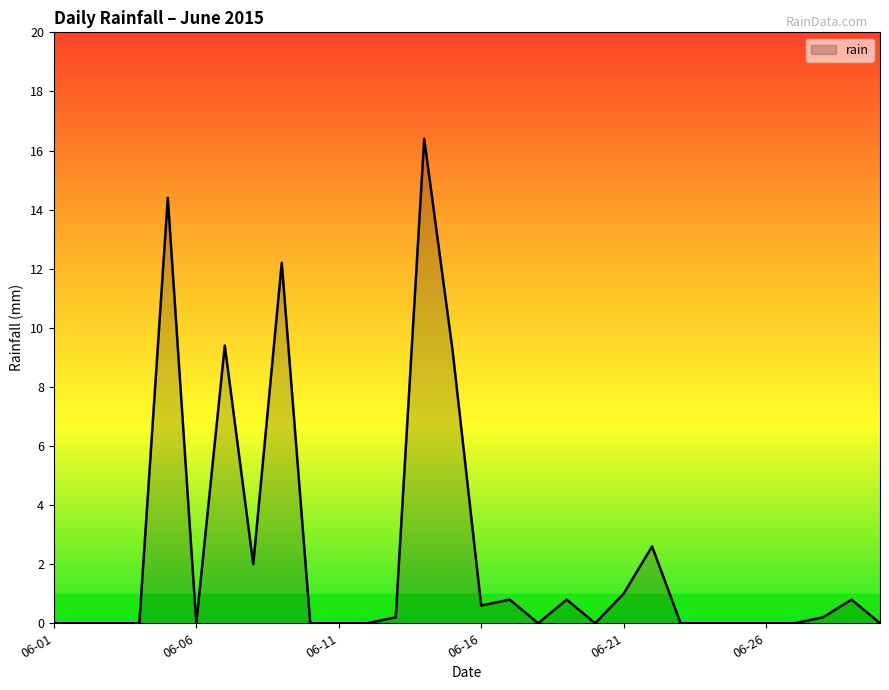

What is the difference between the maximum and minimum values?

16.4